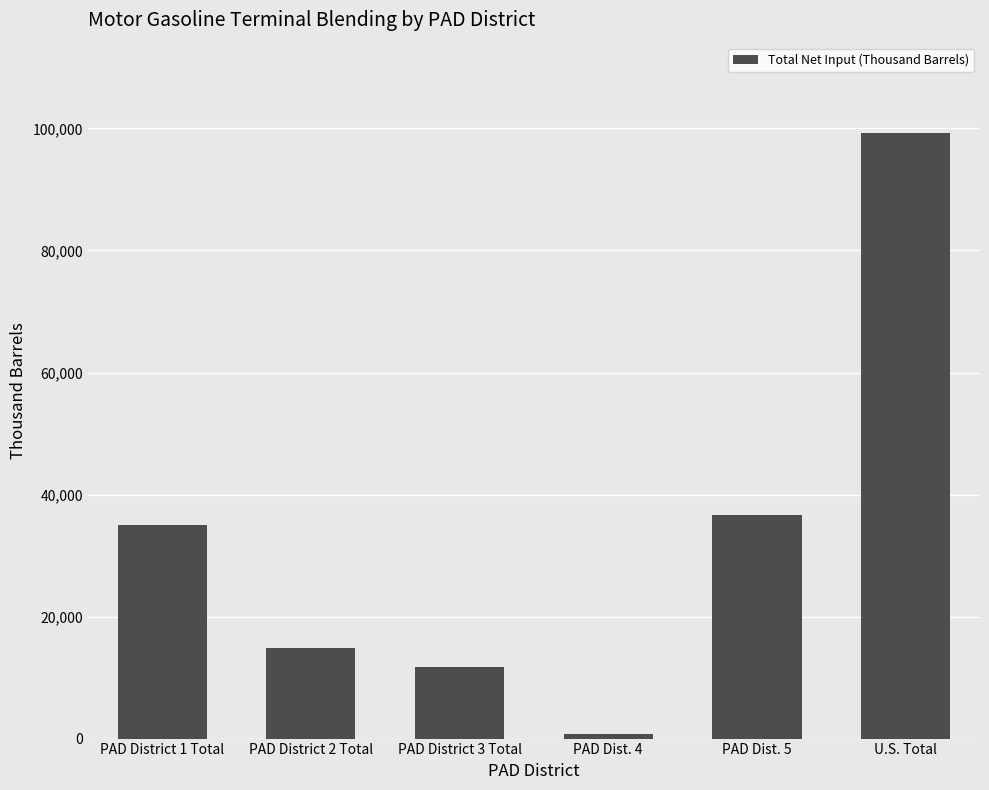

What is the smallest value displayed?

766